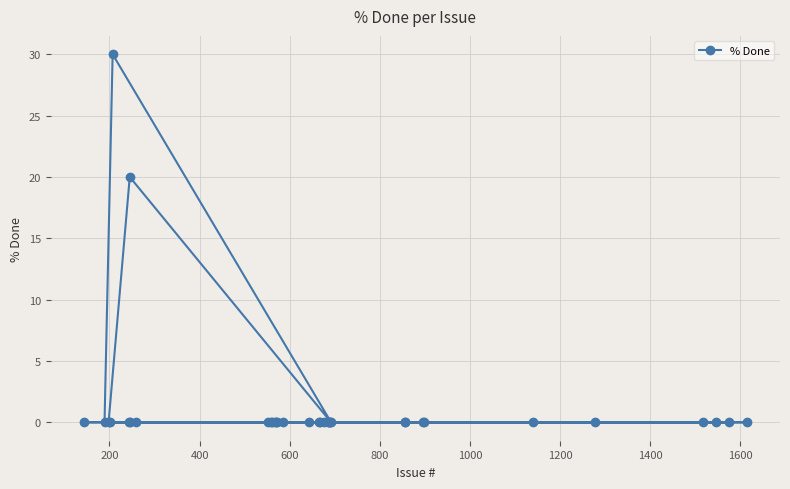

How many lines are shown in the chart?

1